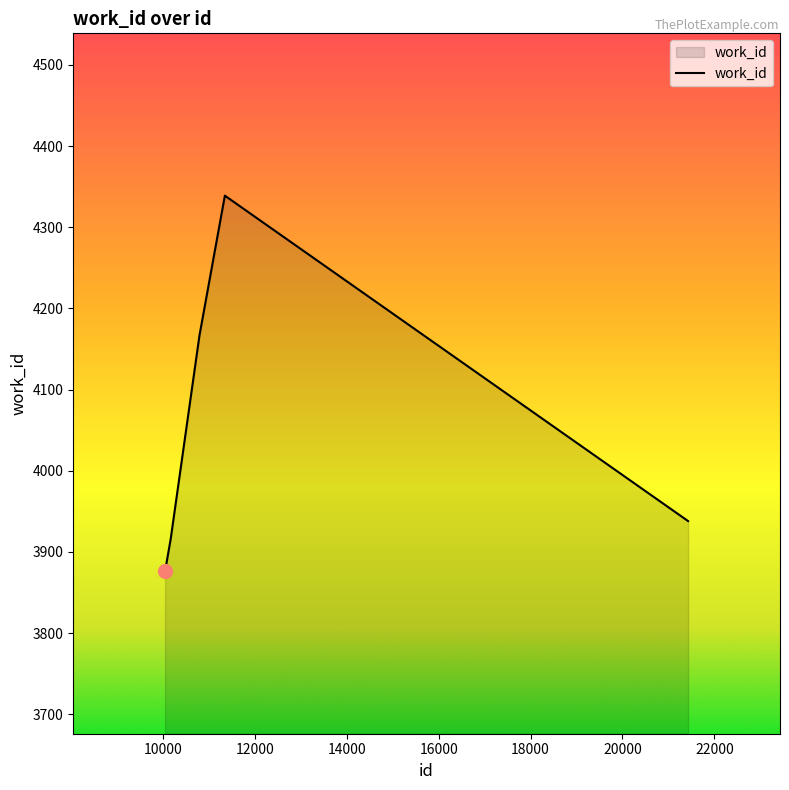

What is the smallest value displayed?

3876